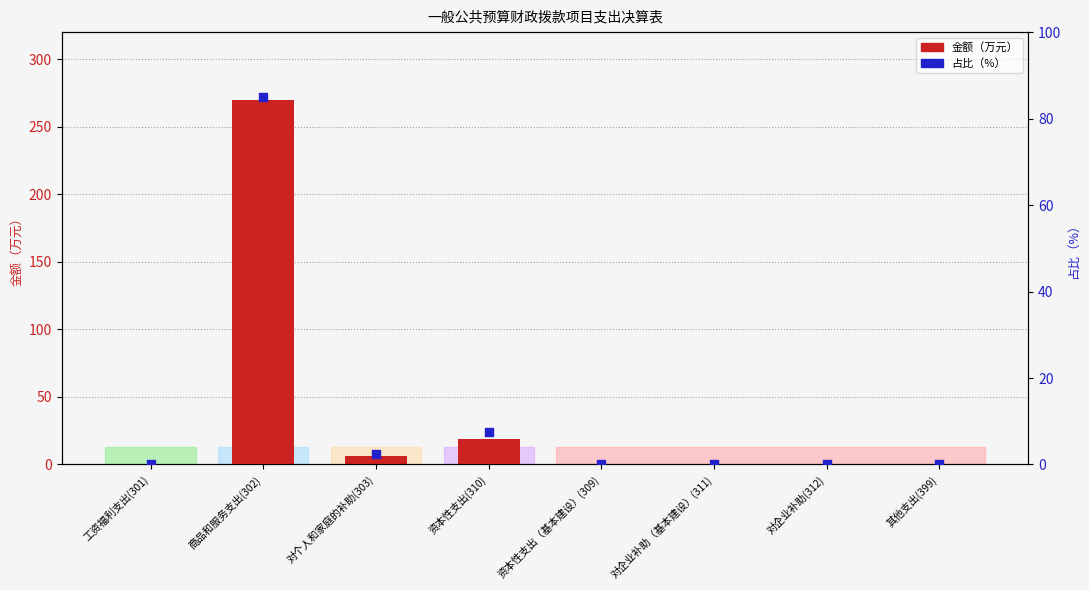

Which series has the widest spread of Y values?

金额（万元）